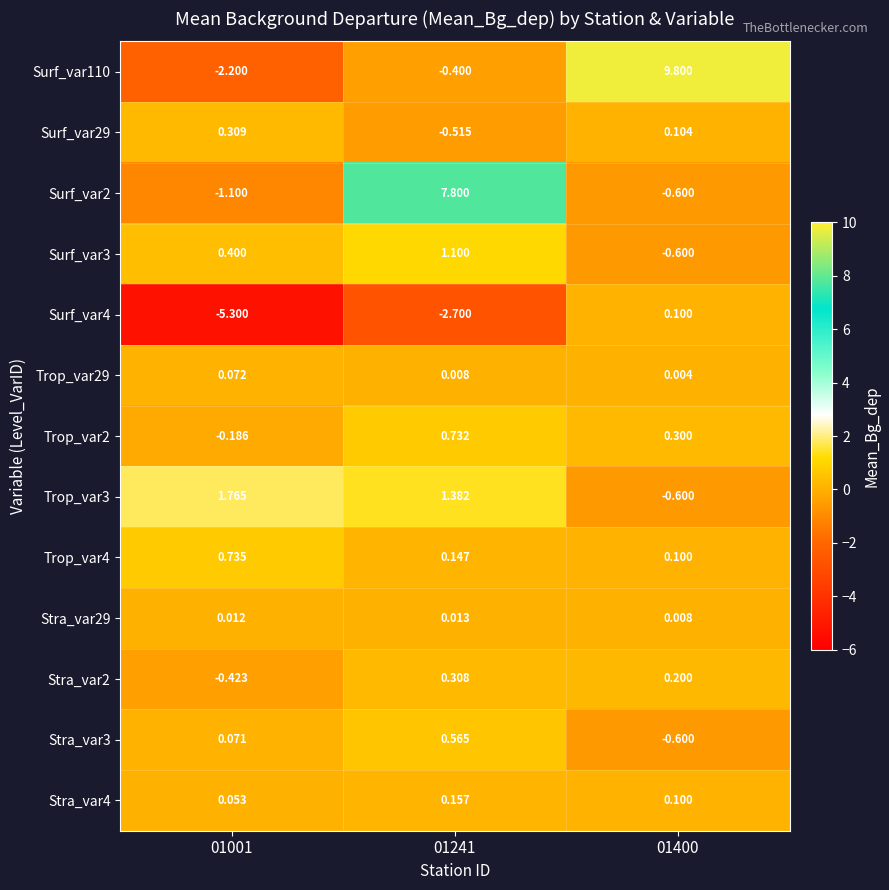

Is the value of Trop_var29 at 01241 greater than the value of Trop_var3 at 01001?

No